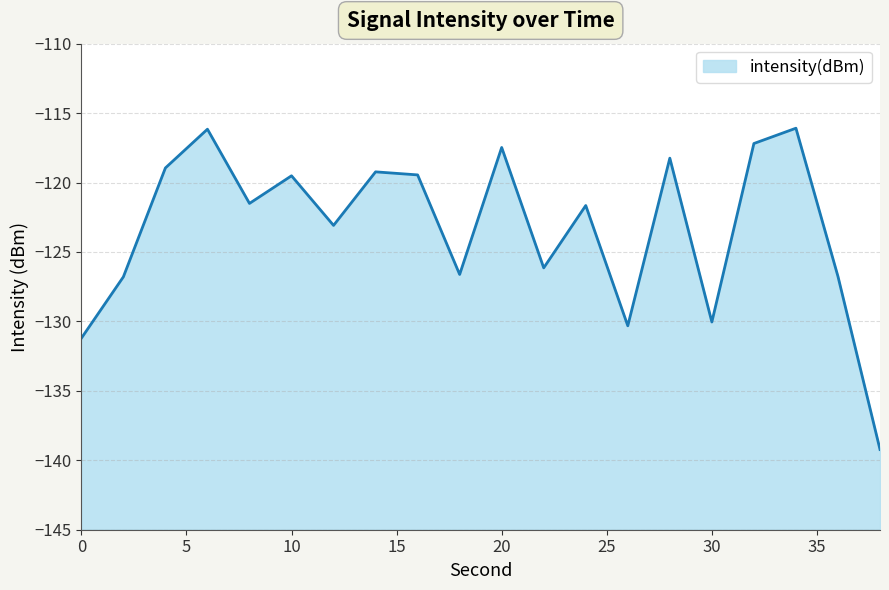

What is the sum of the values at 6 and 14?

-235.4